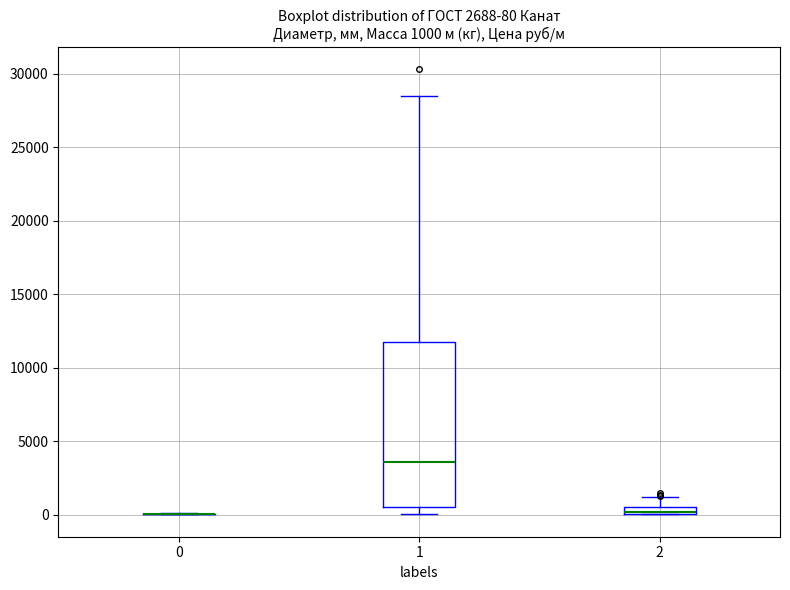

Which box is the tallest, from its lower edge to its upper edge?

1